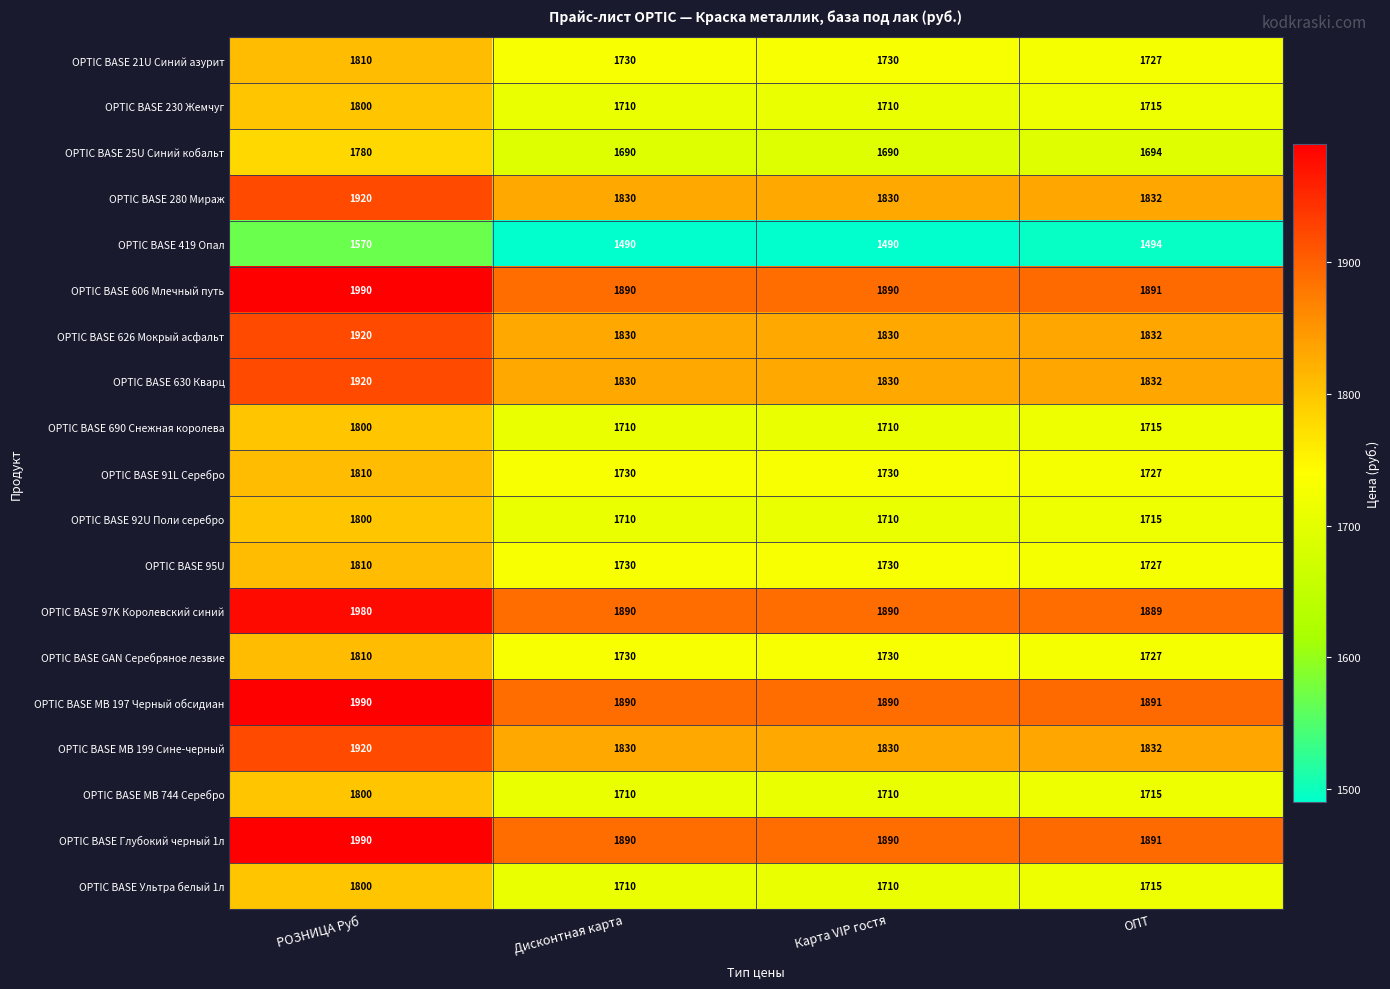

What is the maximum value for OPTIC BASE Ультра белый 1л?

1800